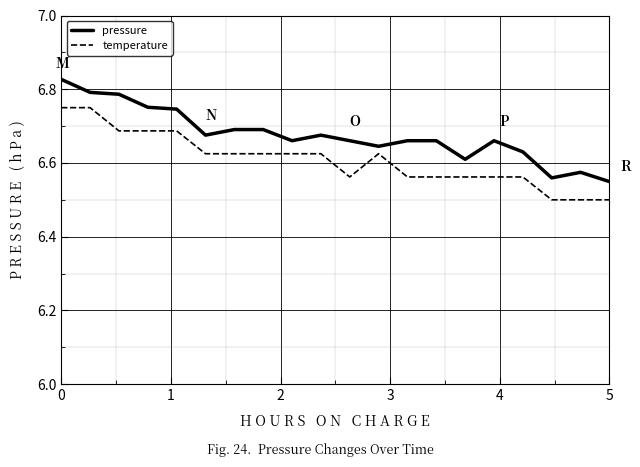

True or false: pressure and temperature intersect in this chart.

False